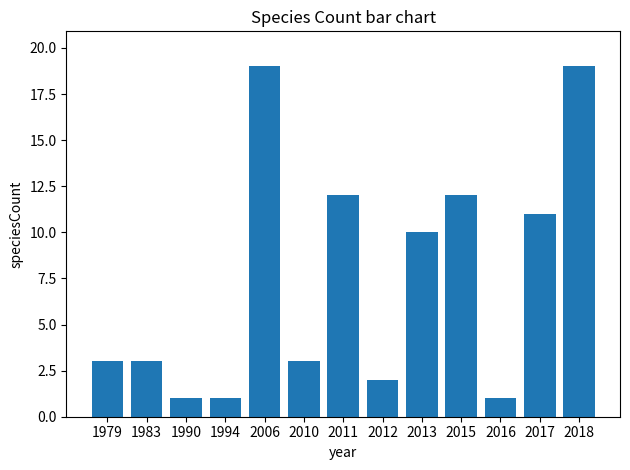

What is the value of the 6th bar from the left?

3